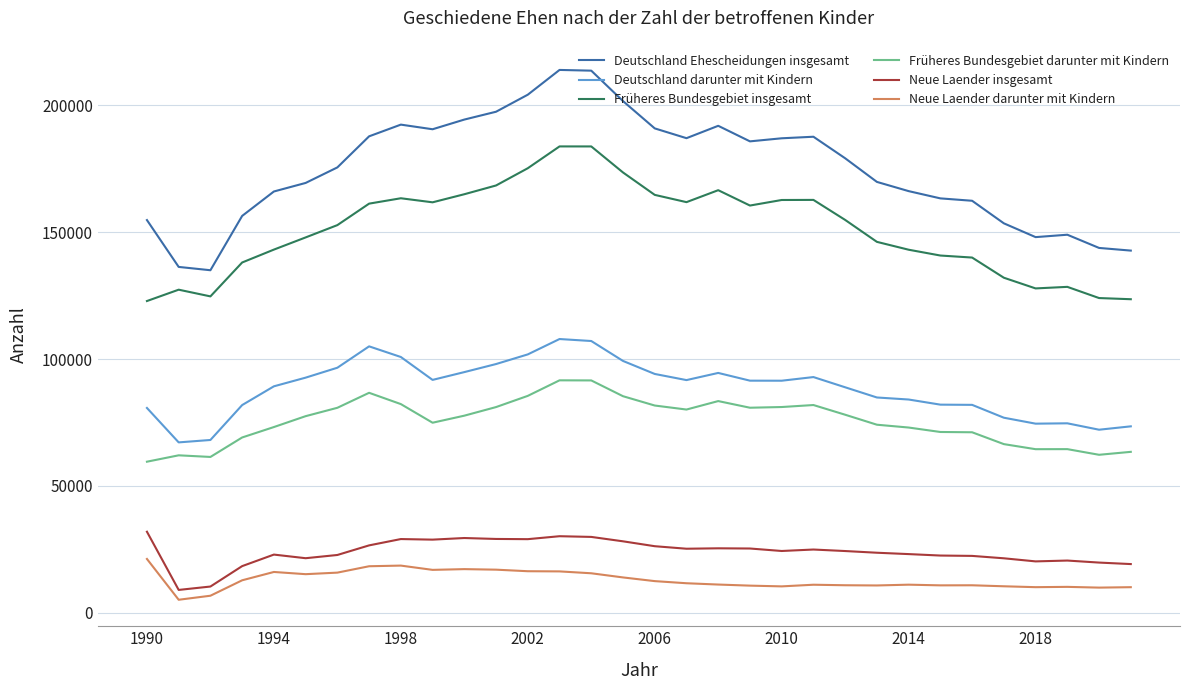

True or false: Früheres Bundesgebiet insgesamt has more than 2 interior local peaks.

True